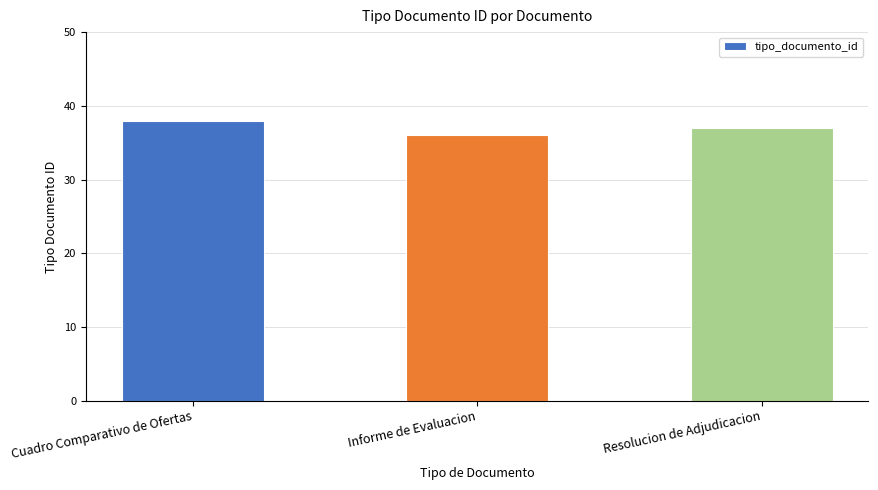

At which category does the chart reach its peak across all series?

Cuadro Comparativo de Ofertas